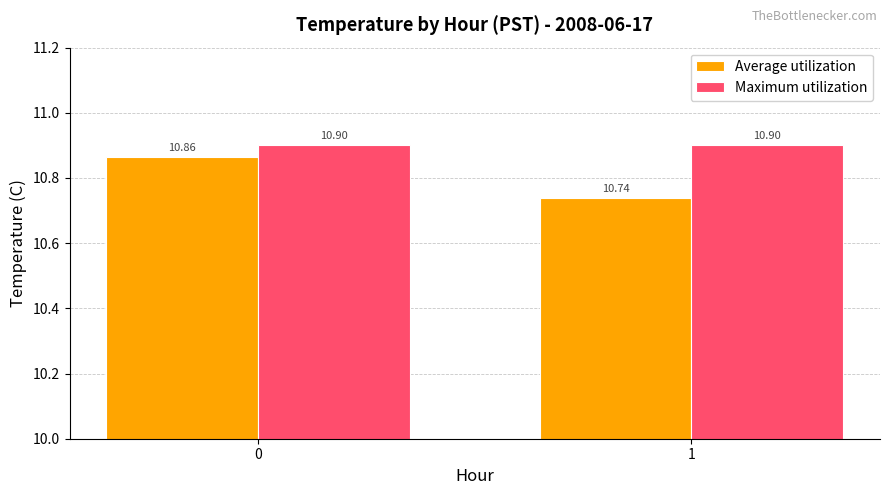

What is the average value of the Maximum utilization series?

10.9